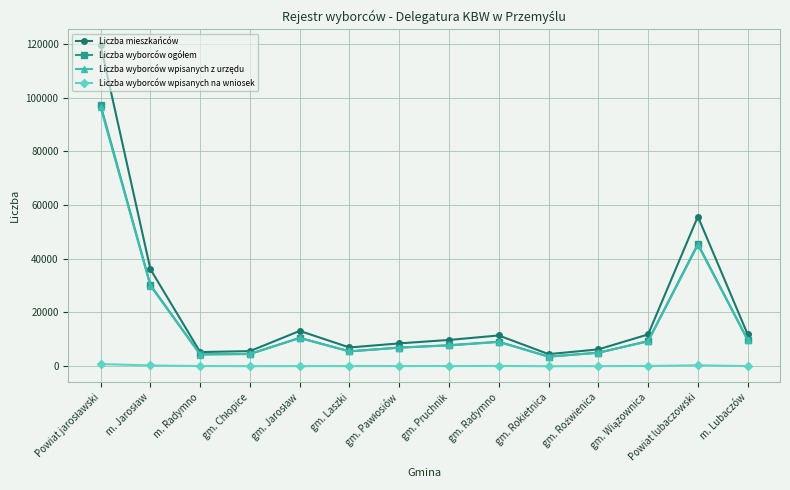

How many lines are shown in the chart?

4